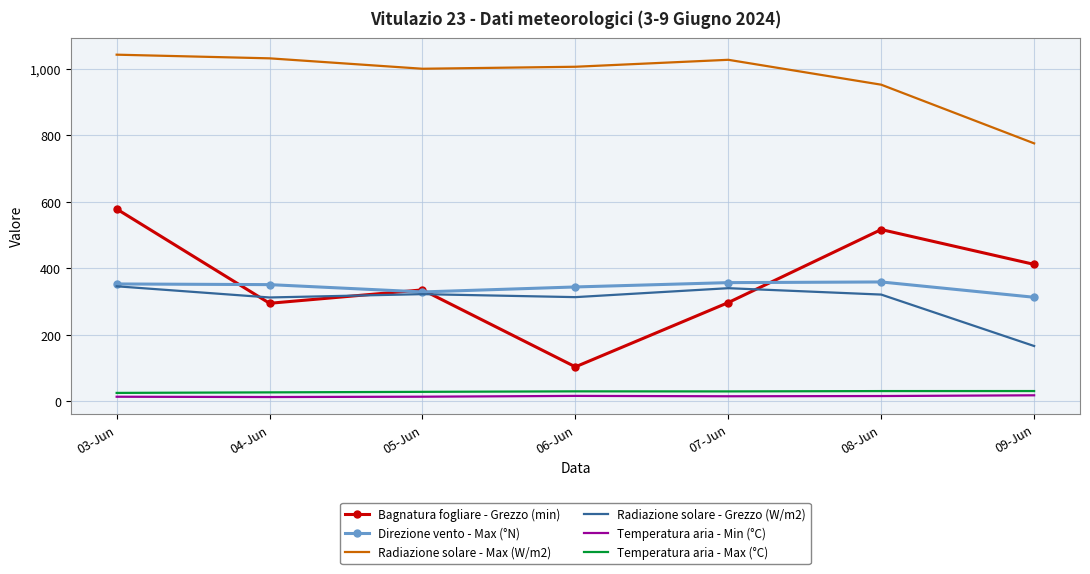

What are all the series names shown in the legend?

Bagnatura fogliare - Grezzo (min), Direzione vento - Max (°N), Radiazione solare - Max (W/m2), Radiazione solare - Grezzo (W/m2), Temperatura aria - Min (°C), Temperatura aria - Max (°C)